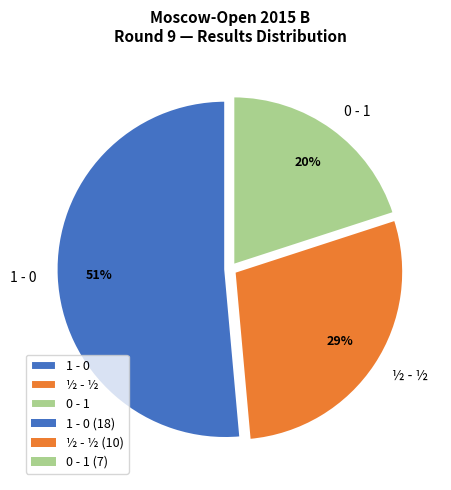

Do 1 - 0 and ½ - ½ together represent more than half of the pie?

Yes